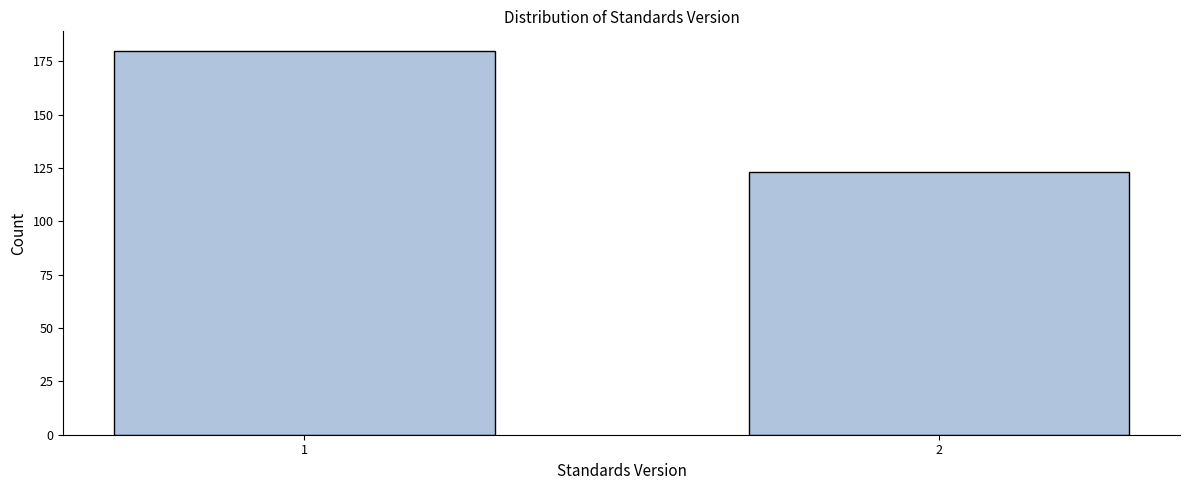

Reading right to left, list all the values displayed in this chart.

123	180